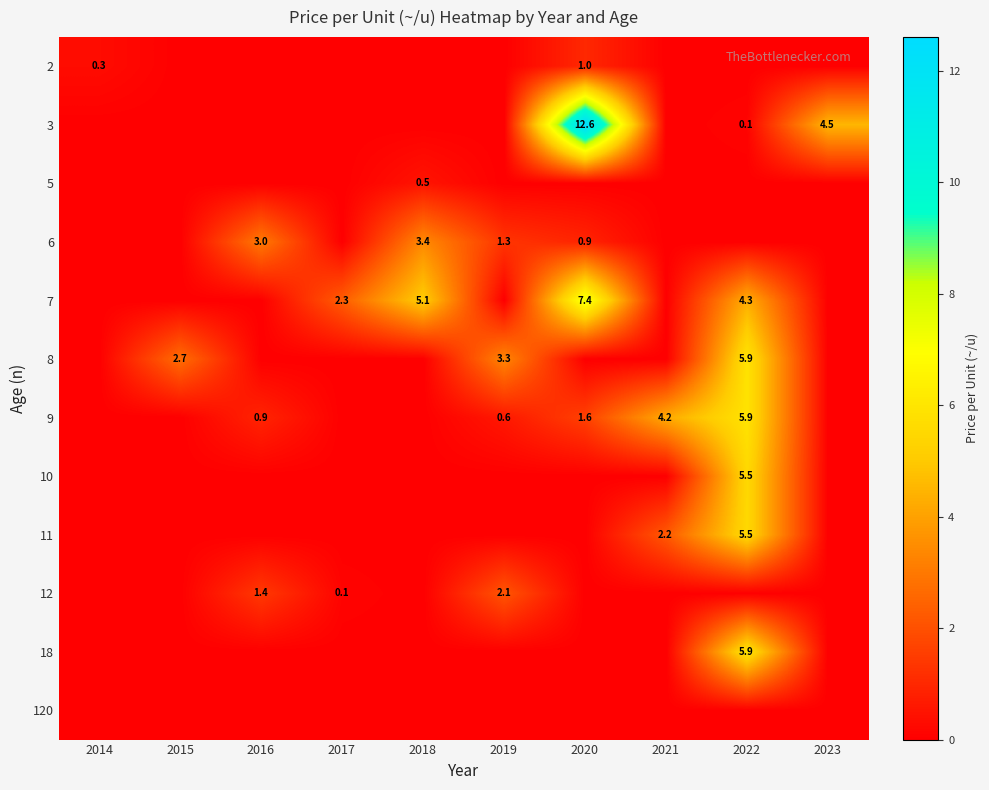

The 6 series shows 0.7 at 2018. True or false?

False